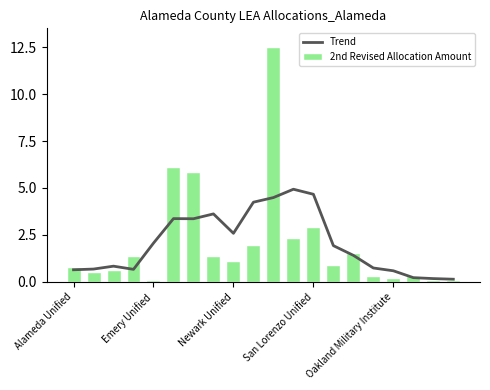

How many values in the 2nd Revised Allocation Amount series exceed 1?

10